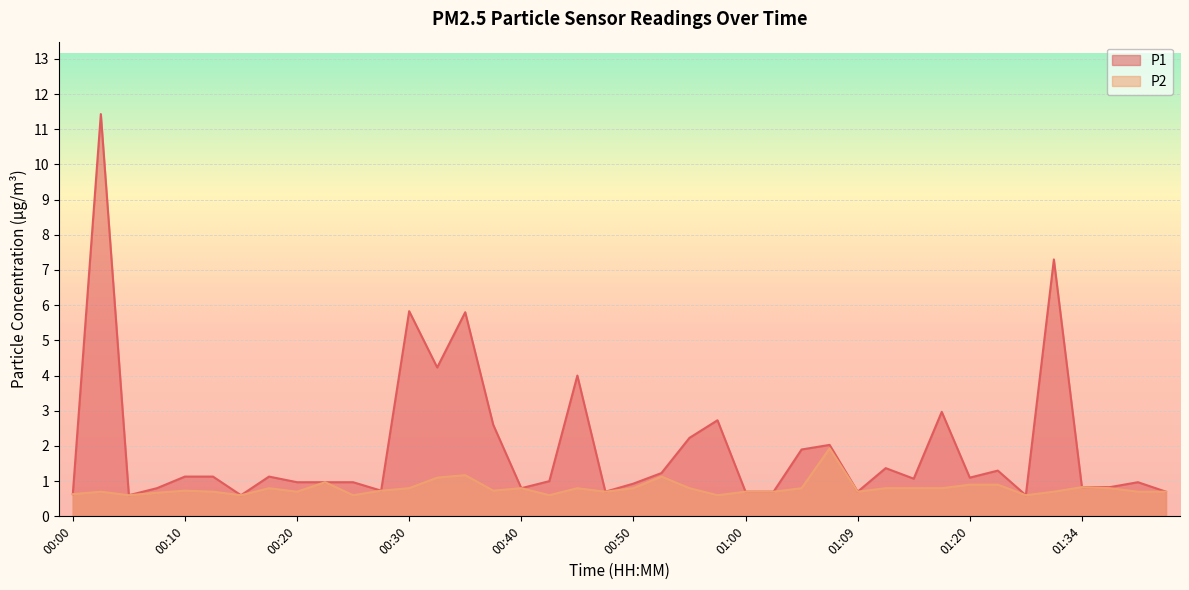

What is the sum of the P1 values at 00:30 and 00:57?

8.6